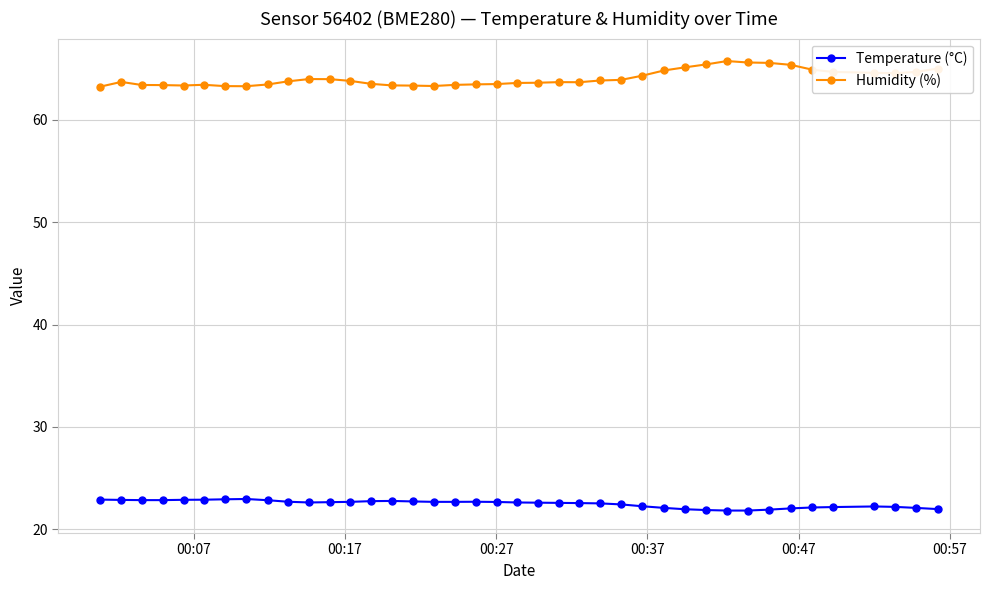

What is the value of the Temperature (°C) point at the 25th from the left?

22.5